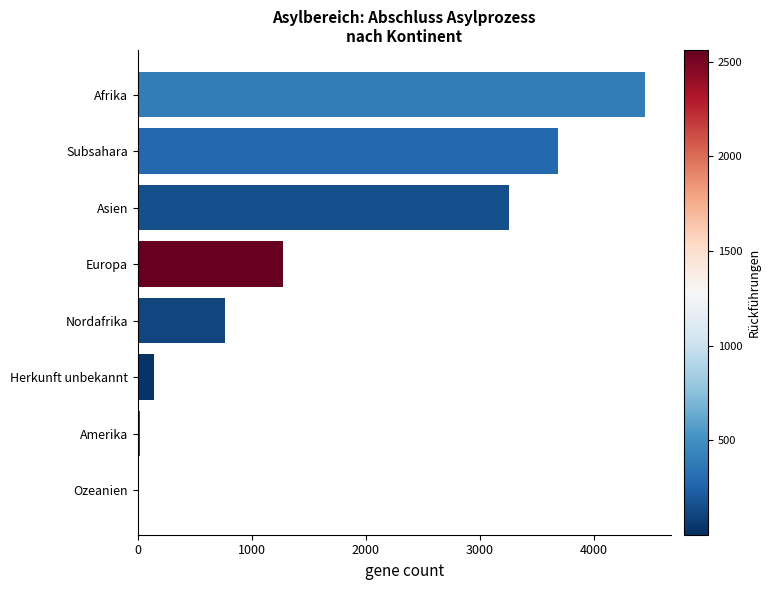

What is the maximum value shown in the chart?

4450